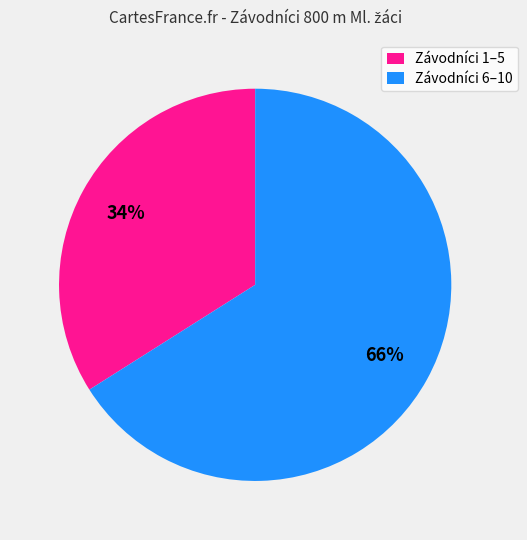

Count the number of slices in the pie.

2